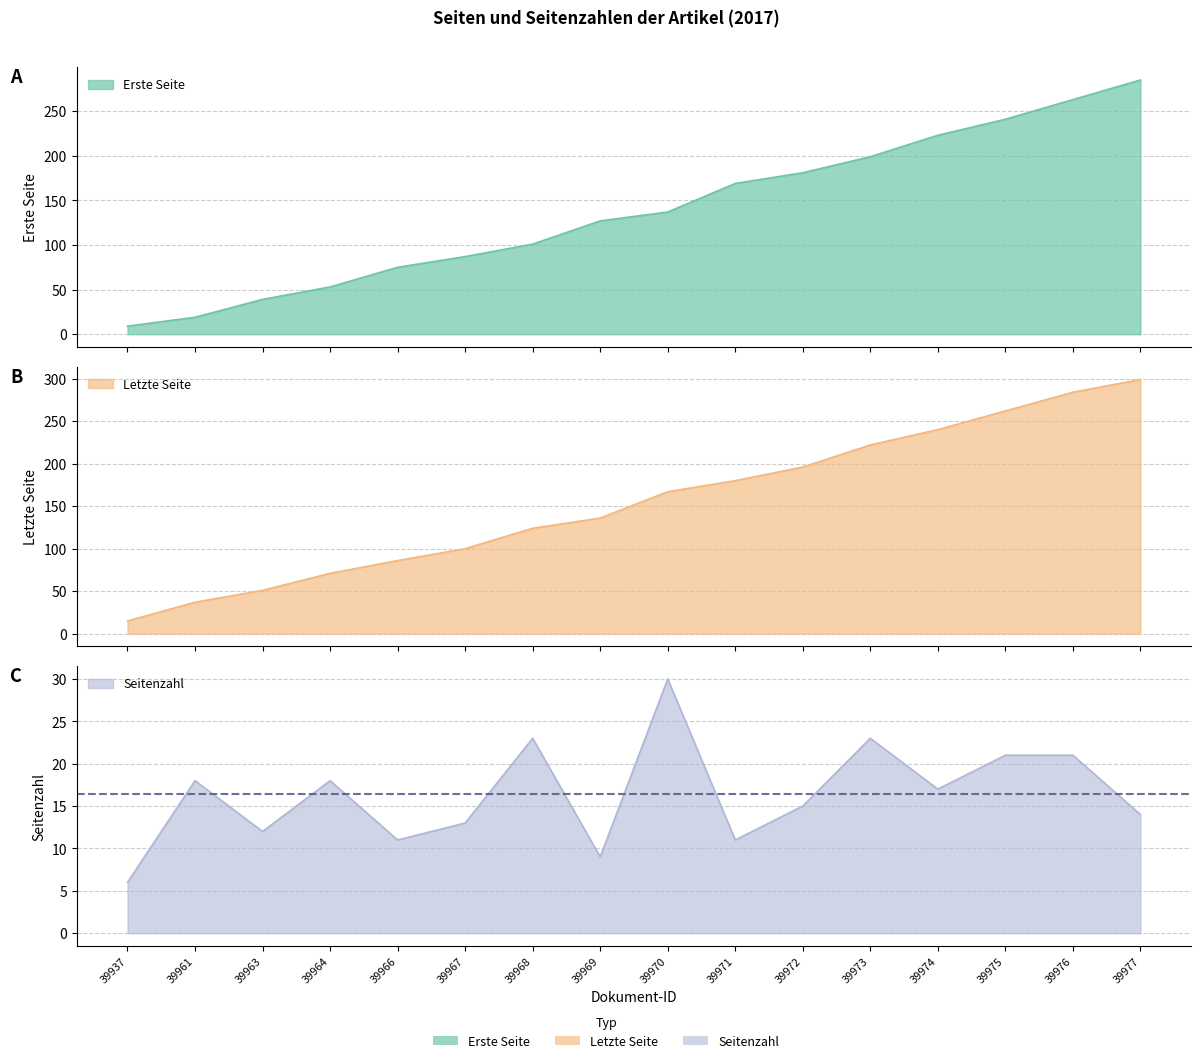

True or false: Seitenzahl and Letzte Seite intersect in this chart.

False